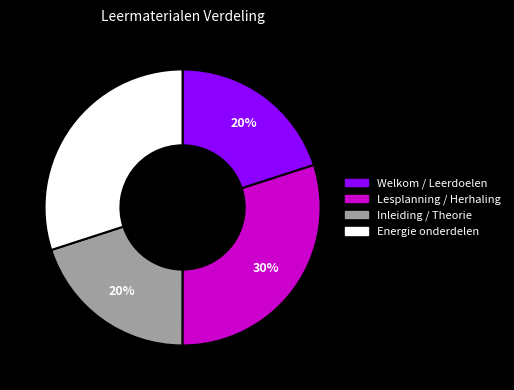

To the nearest percent, what is the average slice percentage?

25%